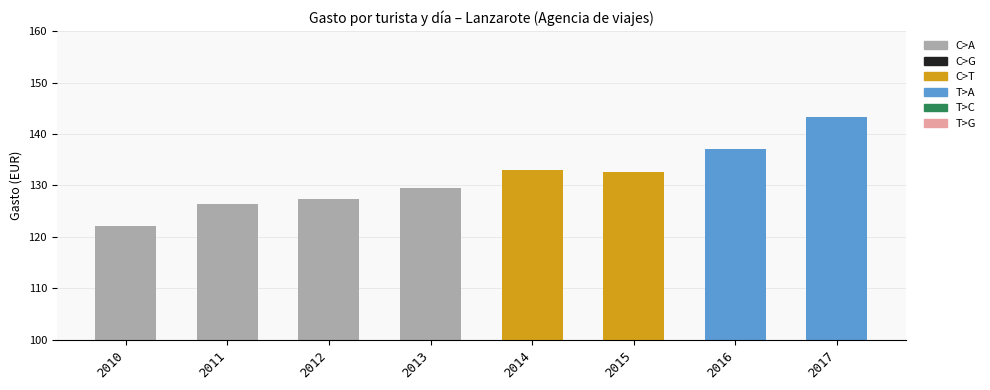

The value at 2011 is 126.5. True or false?

True